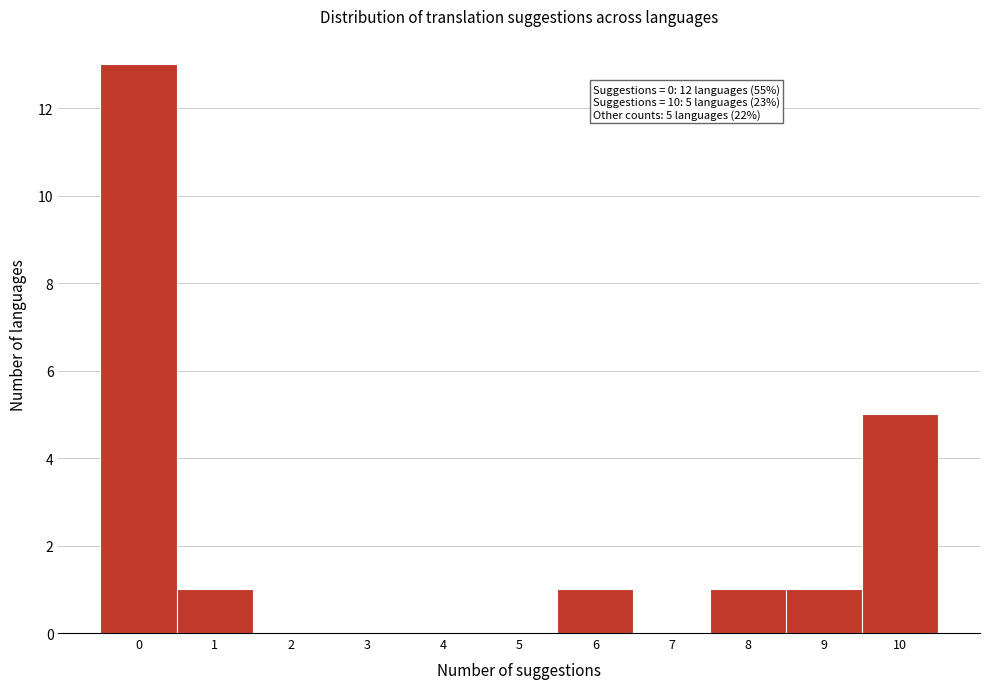

Reading left to right, extract all data points from this chart.

0=13	1=1	2=0	3=0	4=0	5=0	6=1	7=0	8=1	9=1	10=5